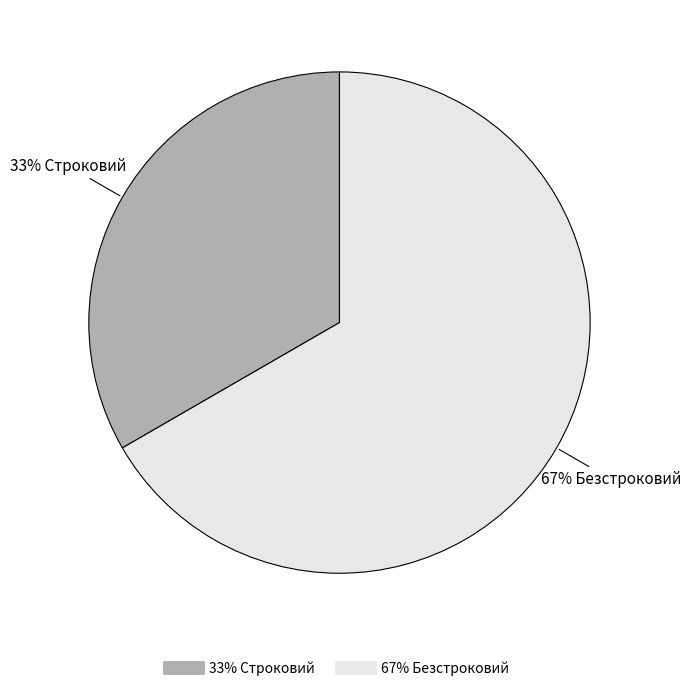

Count the number of slices in the pie.

2